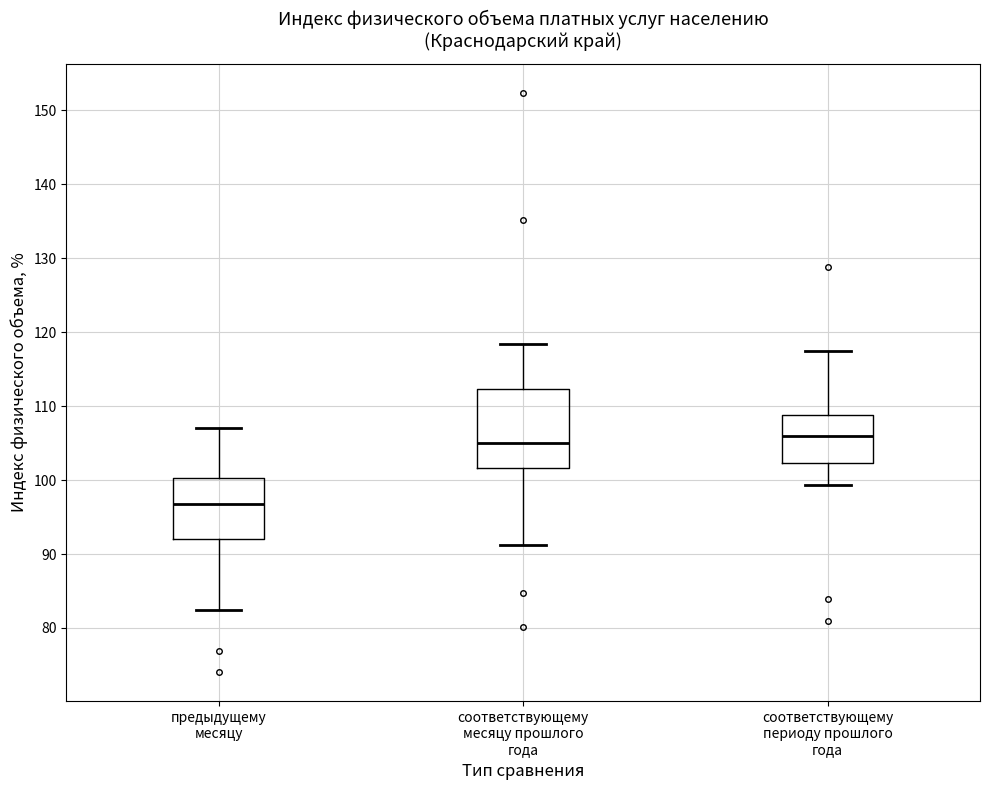

Reading left to right, read every box against the y-axis: the position of its median line, the range the box covers, and the ends of its whiskers. The values are not printed on the chart, so give them approximately, as read against the axis.

предыдущему месяцу: median 97, box 92 to 100, whiskers 82 to 107
соответствующему месяцу прошлого года: median 105, box 102 to 112, whiskers 91 to 118
соответствующему периоду прошлого года: median 106, box 102 to 109, whiskers 99 to 118